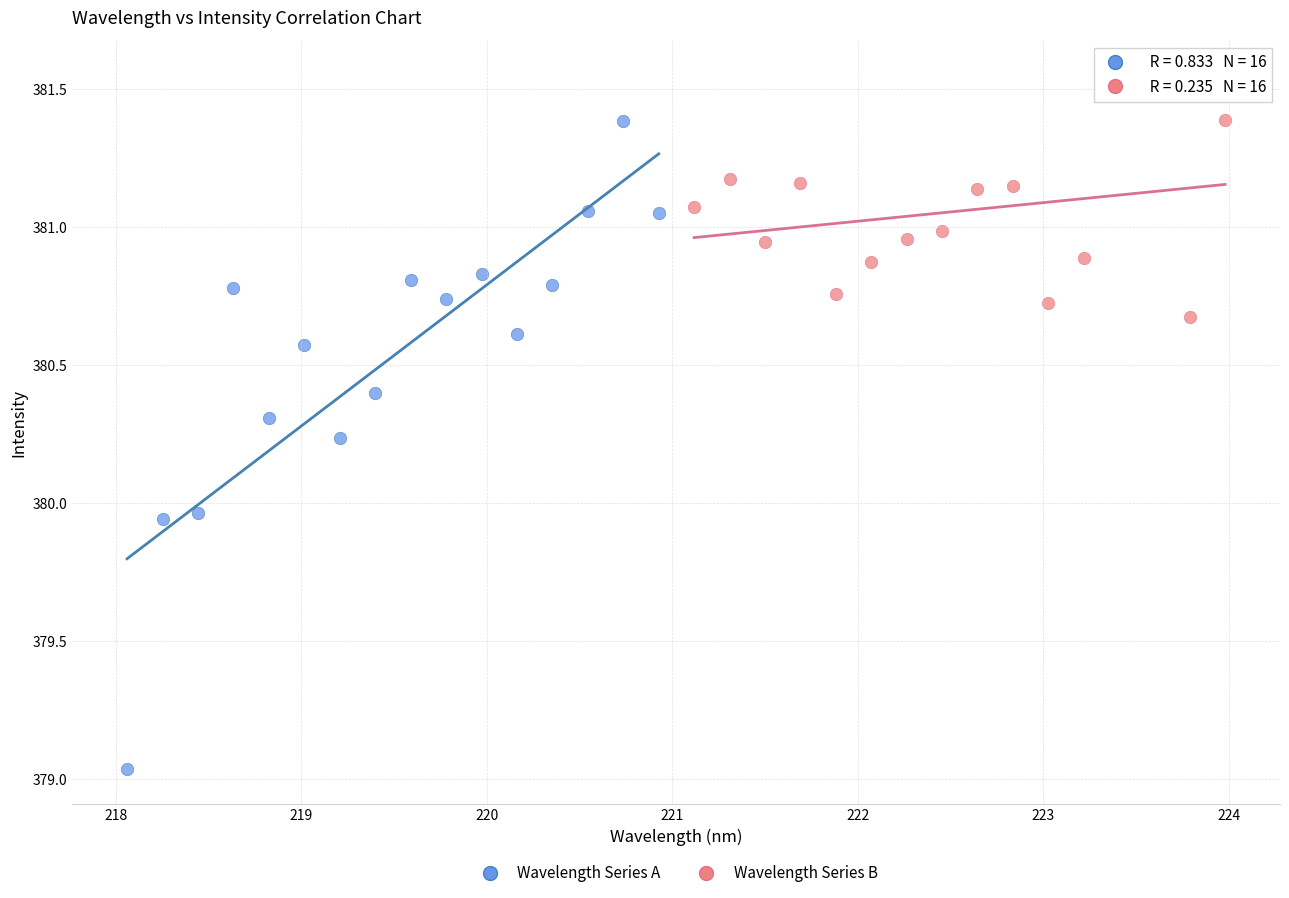

Which series has the widest spread of Y values?

Wavelength Series A